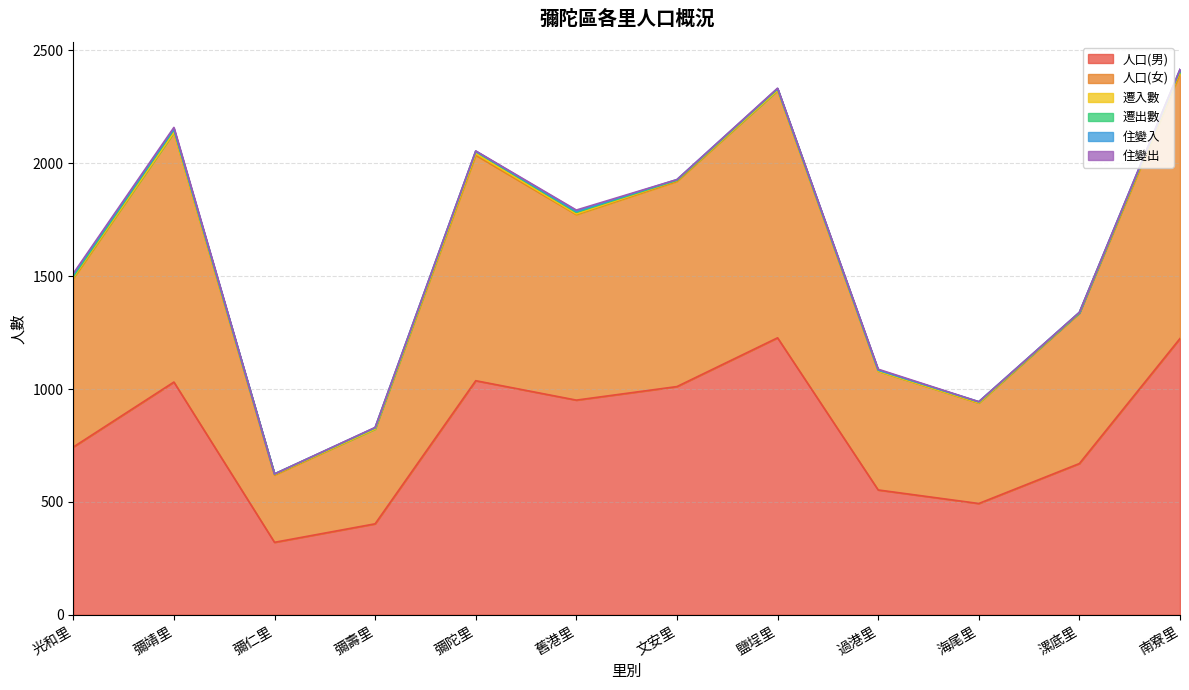

What is the total value across all series at 南寮里?

2417